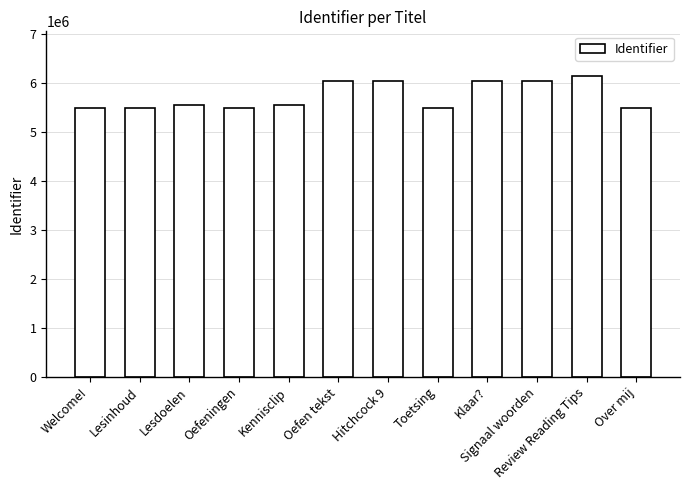

What is the difference between the second highest and second lowest values?

548533